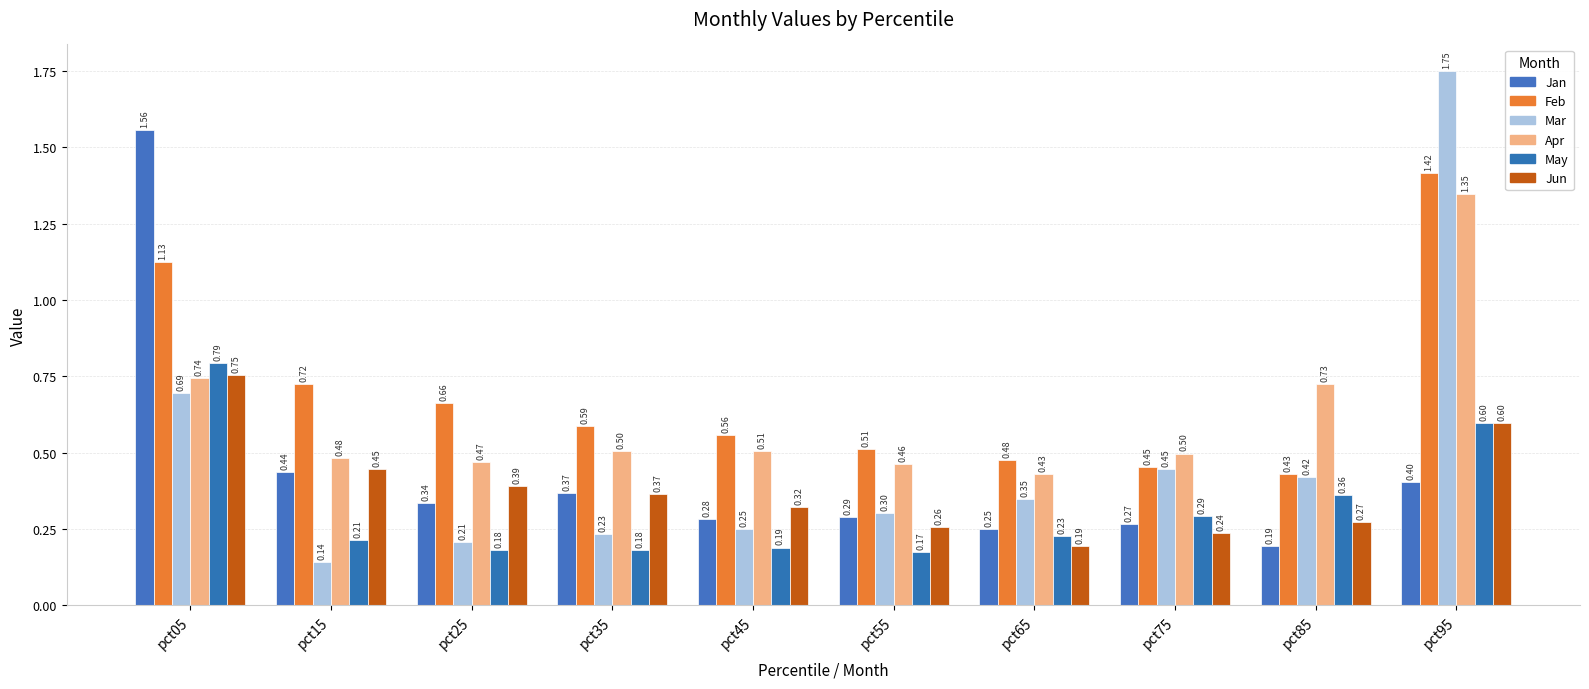

What is the difference between the maximum and minimum values in the May series?

0.6